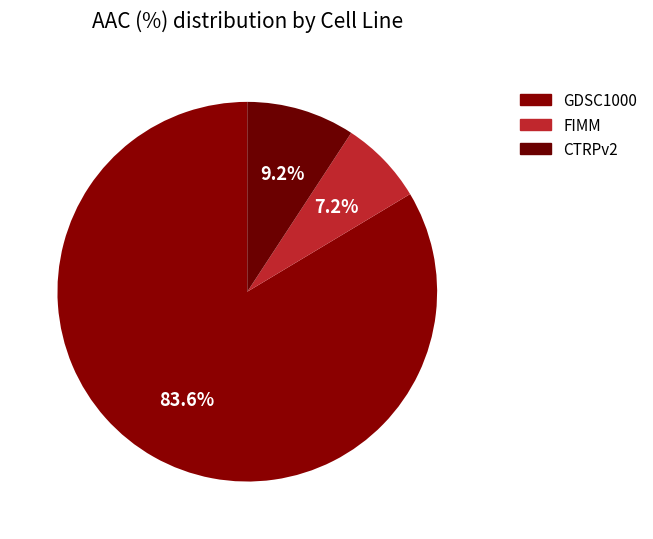

Which slice represents more than half of the pie?

GDSC1000